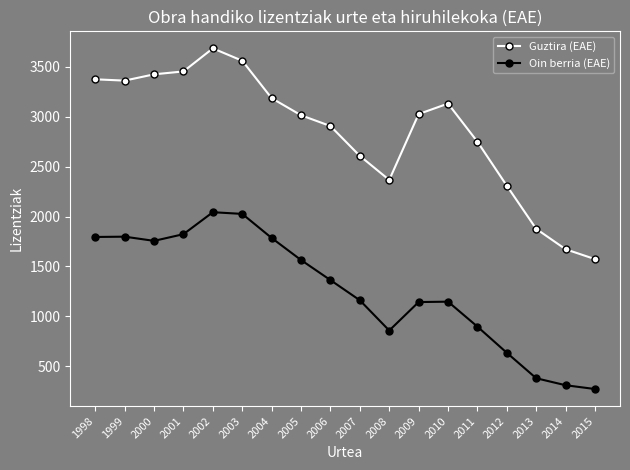

Is it true that Guztira (EAE) equals 2906 at 2006?

True